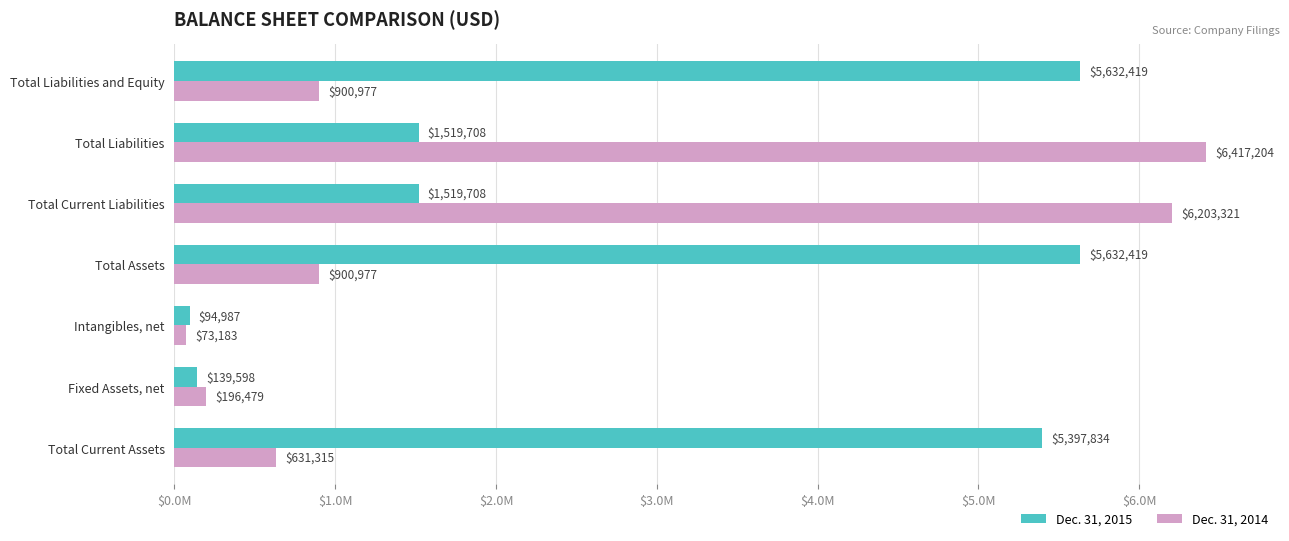

What are all the series names shown in the legend?

Dec. 31, 2015, Dec. 31, 2014